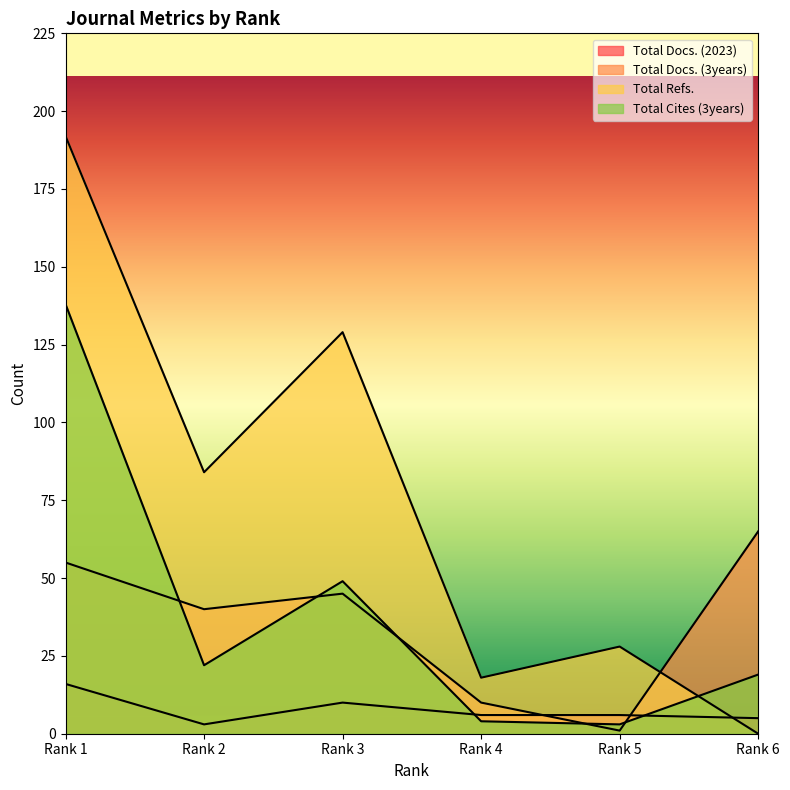

Which series changed the most between Rank 1 and Rank 2?

Total Cites (3years)